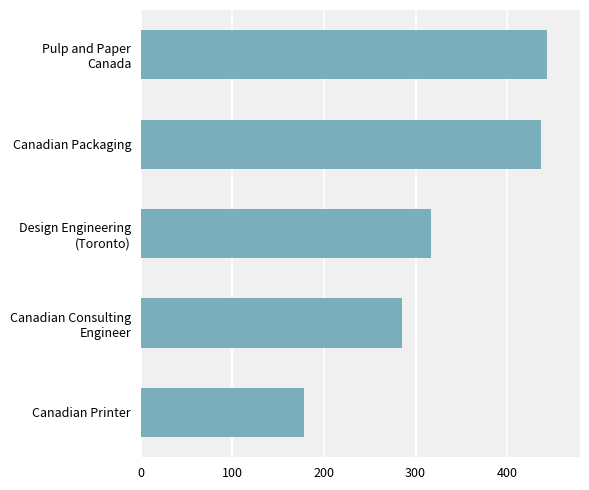

Does the chart contain stacked bars?

No